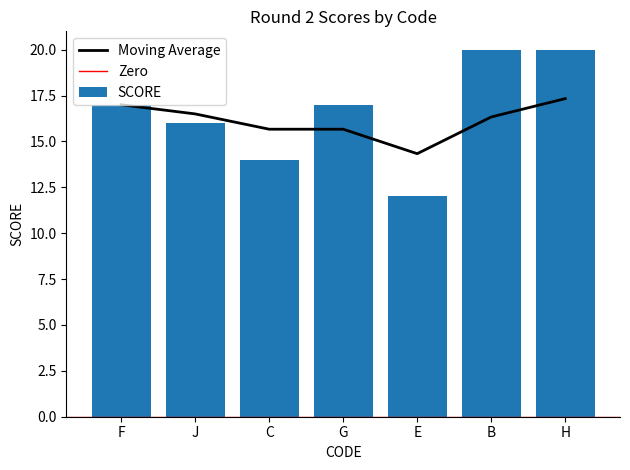

What is the sum of the values at E and G?

29